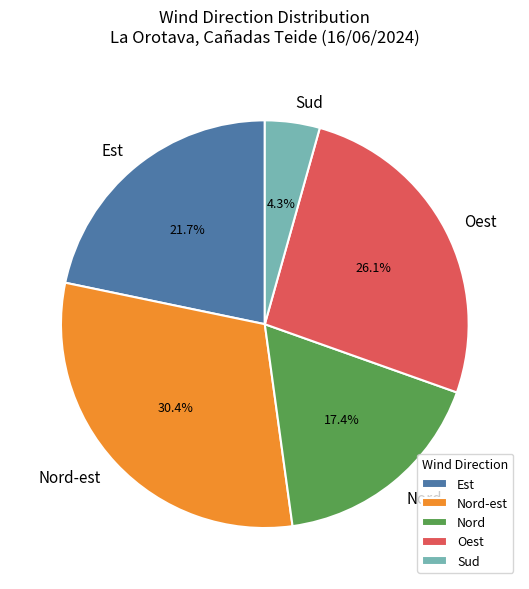

What percentage is the Nord slice, to the nearest percent?

17%